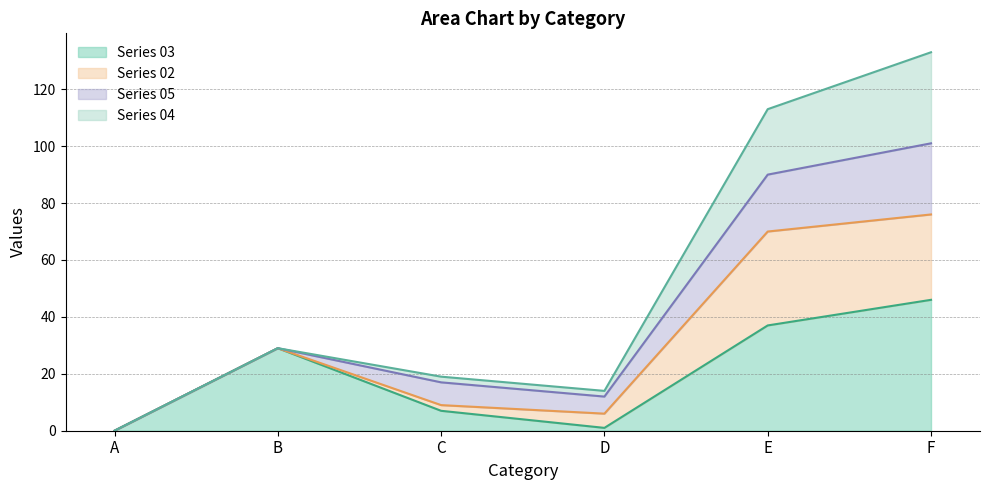

How many lines are shown in the chart?

4